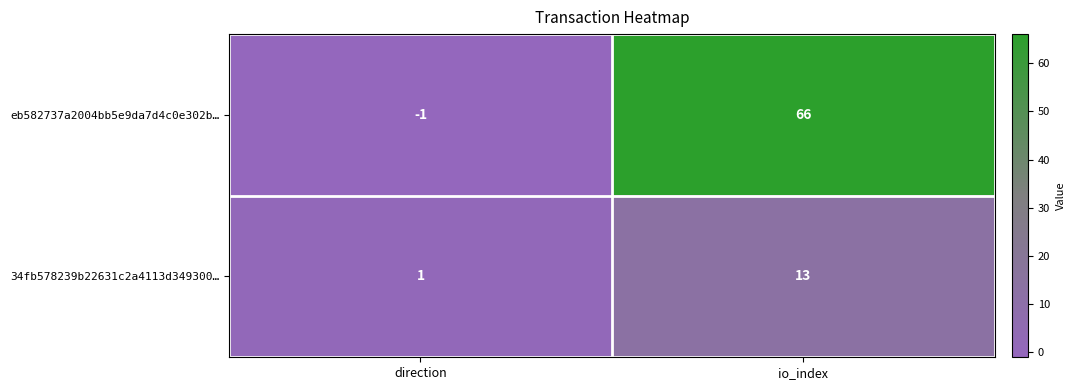

What is the sum of all eb582737a2004bb5e9da7d4c0e302b… values?

65